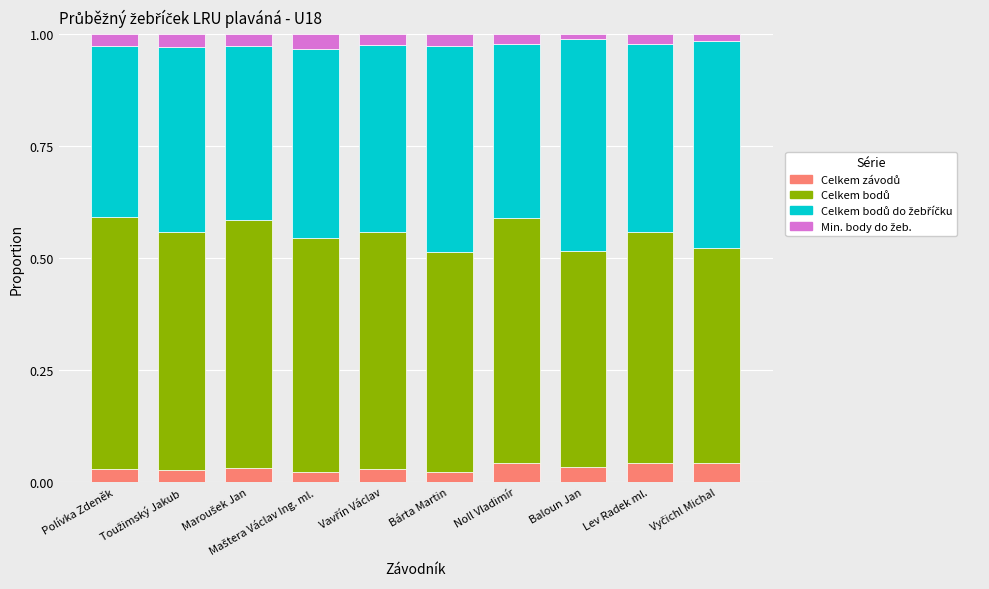

At Toužimský Jakub, list the series in order from smallest to largest.

Celkem závodů, Min. body do žeb., Celkem bodů do žebříčku, Celkem bodů